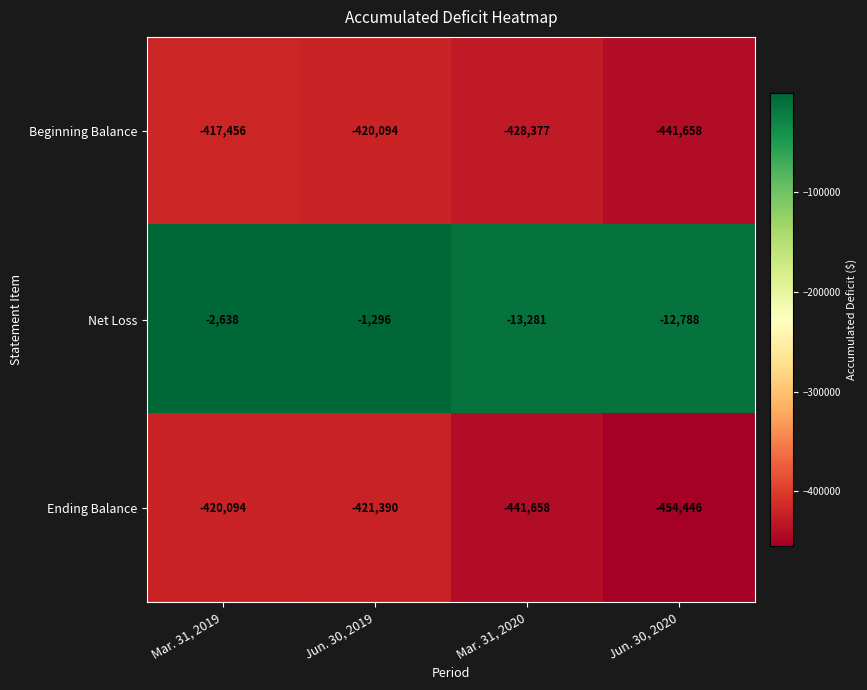

How many data points in Ending Balance are less than -421390?

2